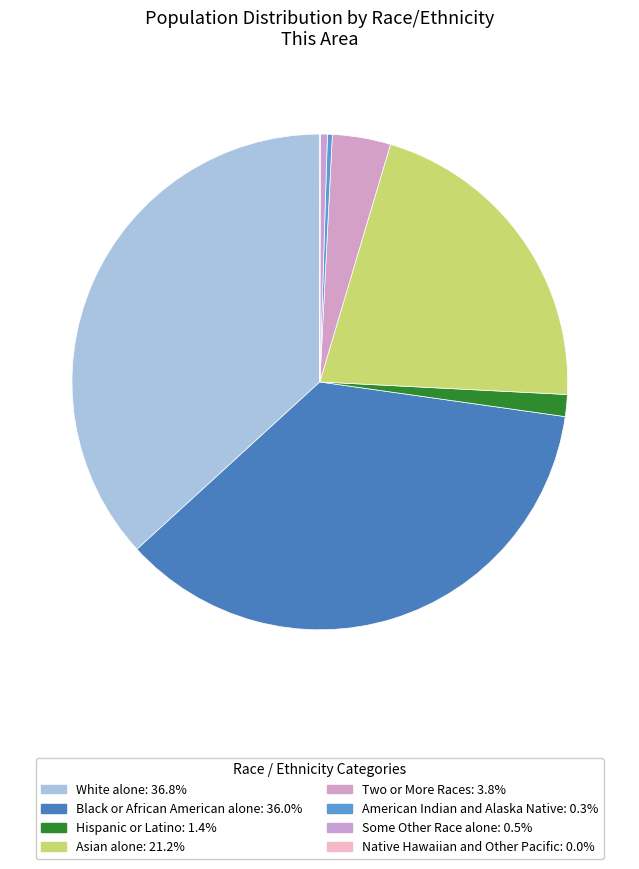

How many slices are in this pie chart?

8